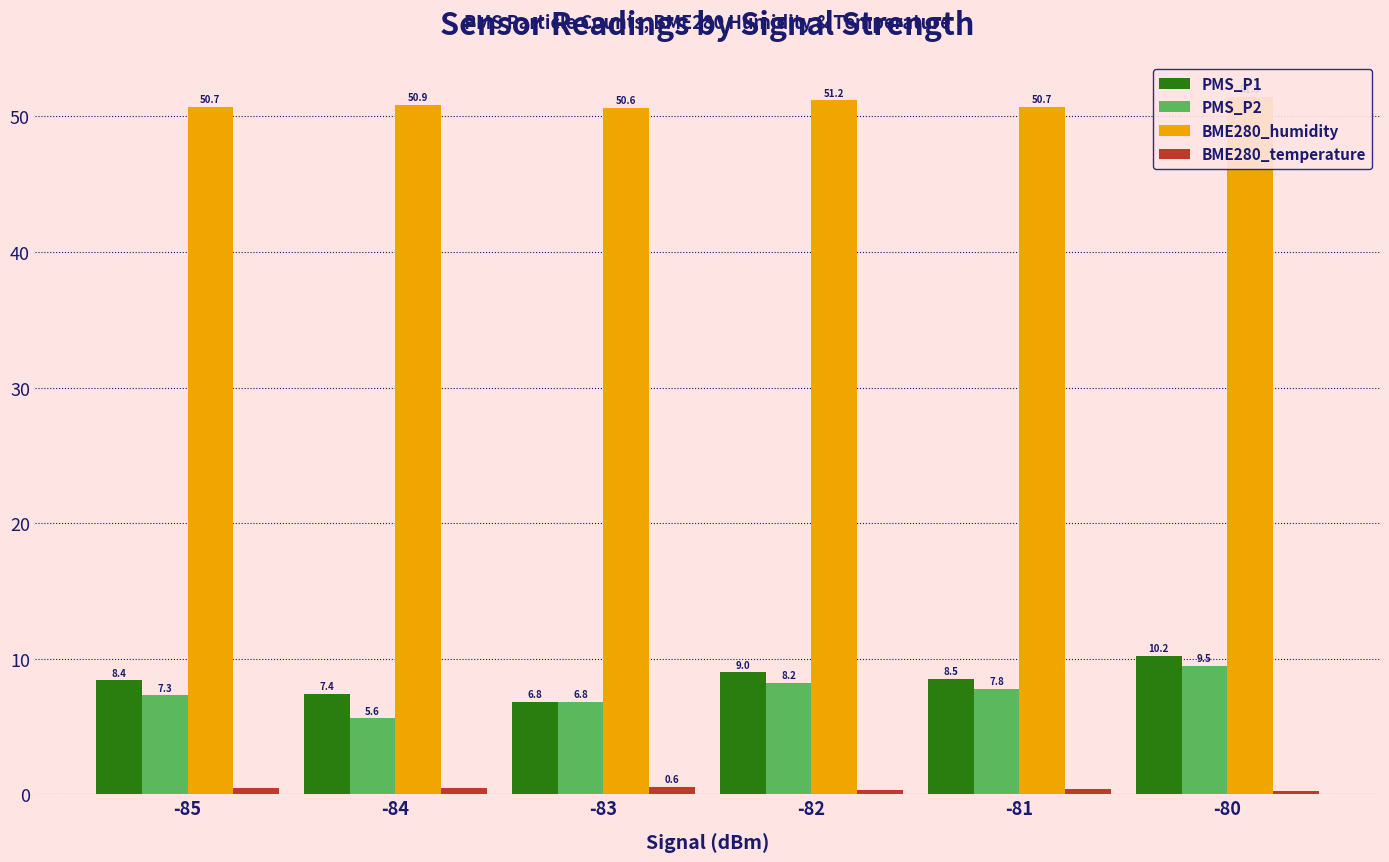

Which series has the widest spread of values?

PMS_P2